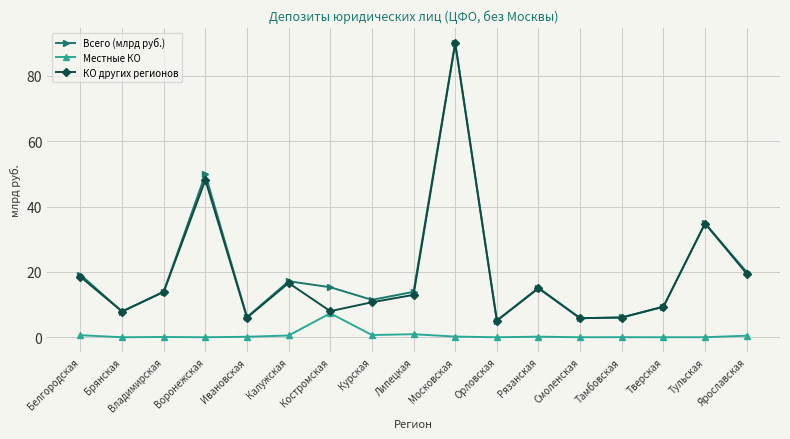

What is the value of the Местные КО point at the 6th from the left?

0.5